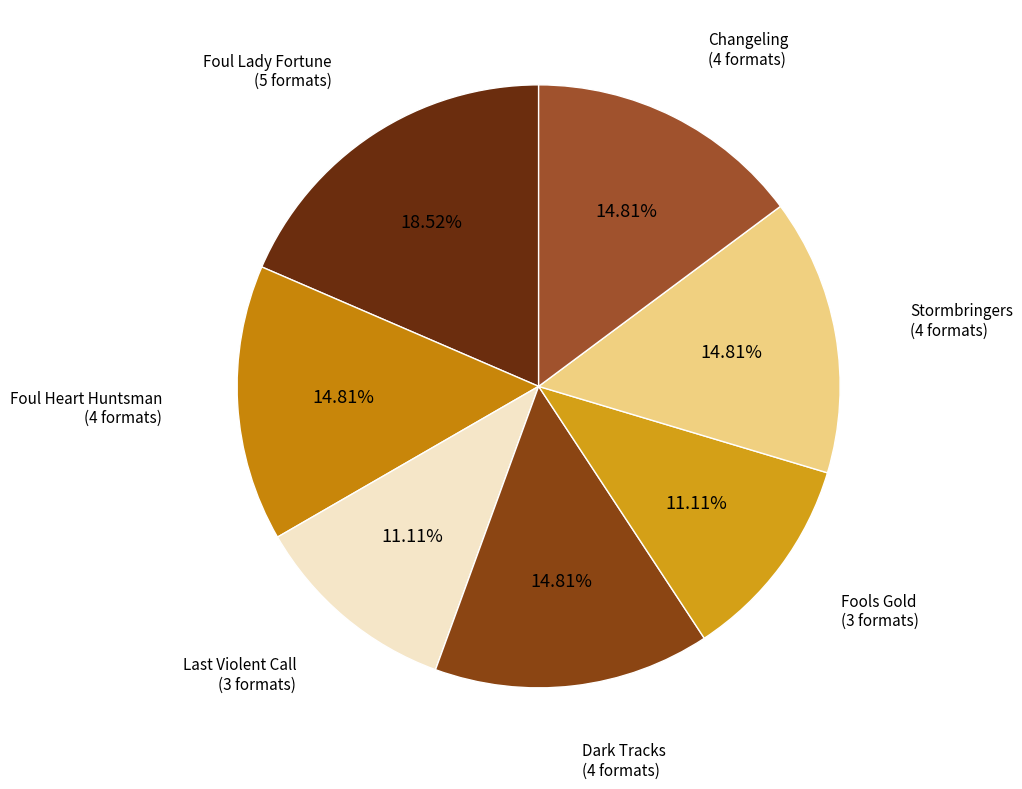

How many slices are in this pie chart?

7